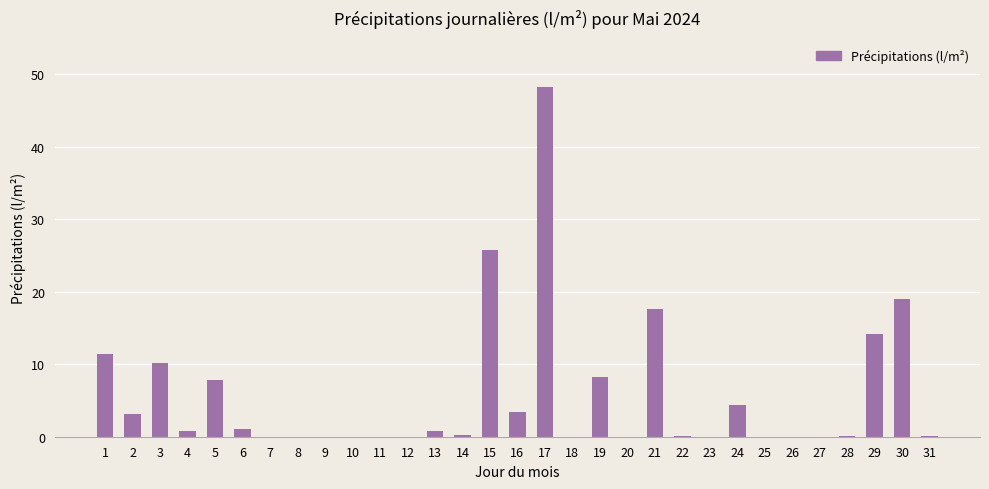

The chart shows a value of 0.0 at 25. True or false?

True